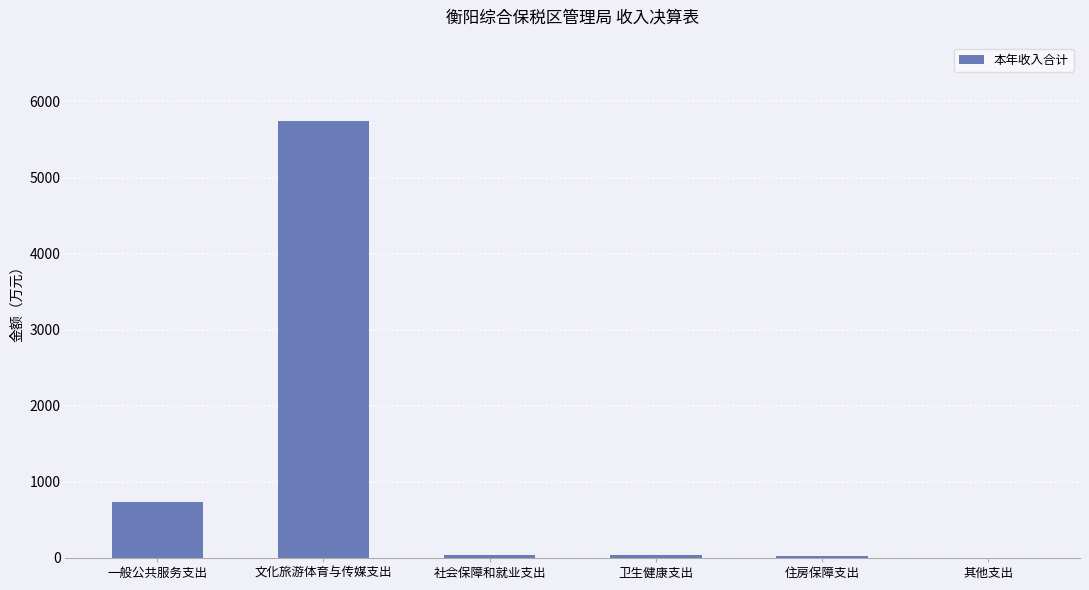

Between 社会保障和就业支出 and 文化旅游体育与传媒支出, which is larger?

文化旅游体育与传媒支出